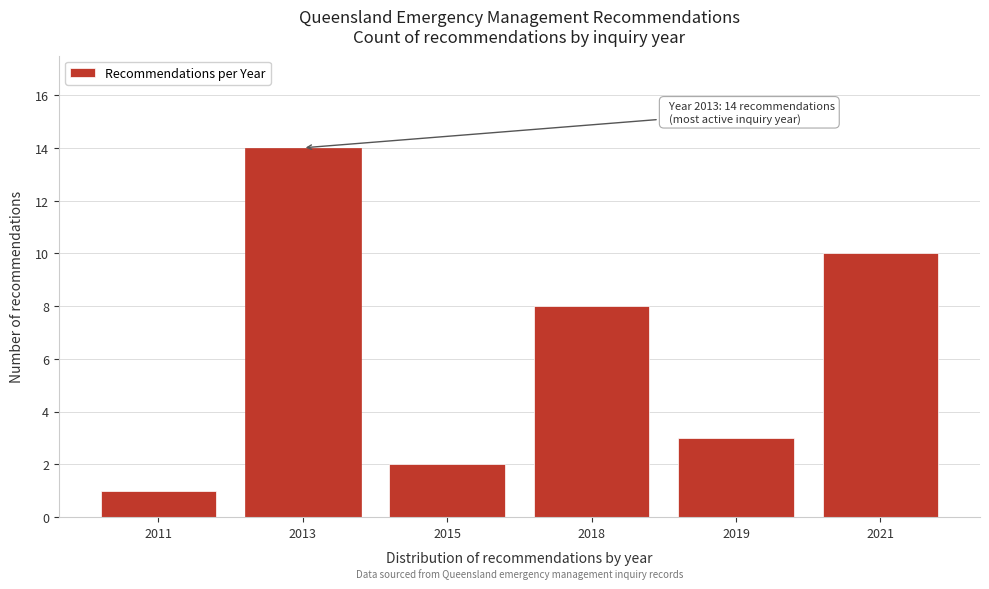

Reading left to right, list all the values displayed in this chart.

1	14	2	8	3	10